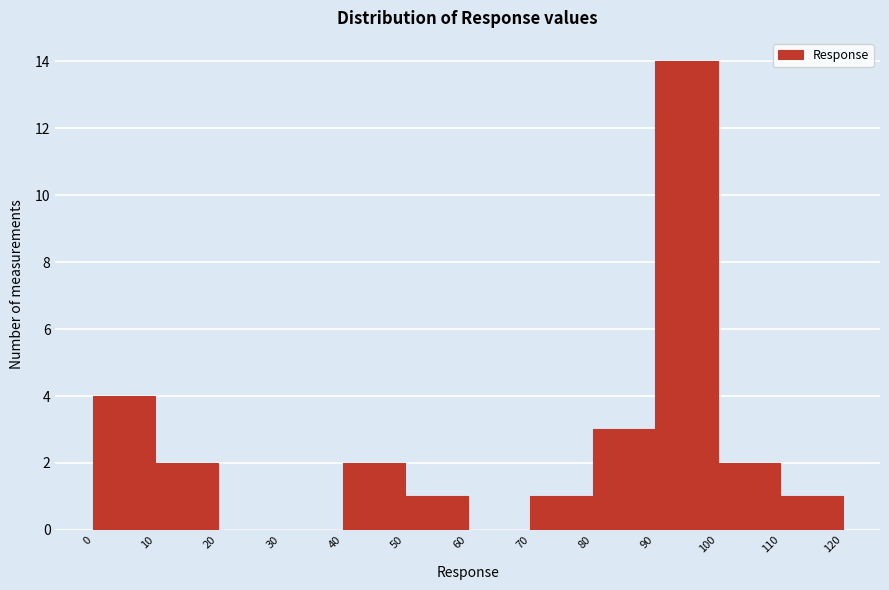

Reading left to right, transcribe this chart: for each bar, give the range it covers on the x-axis and its height. The values are not printed on the chart, so give them approximately, as read against the axis.

0 to 10: 4
10 to 20: 2
20 to 30: 0
30 to 40: 0
40 to 50: 2
50 to 60: 1
60 to 70: 0
70 to 80: 1
80 to 90: 3
90 to 100: 14
100 to 110: 2
110 to 120: 1